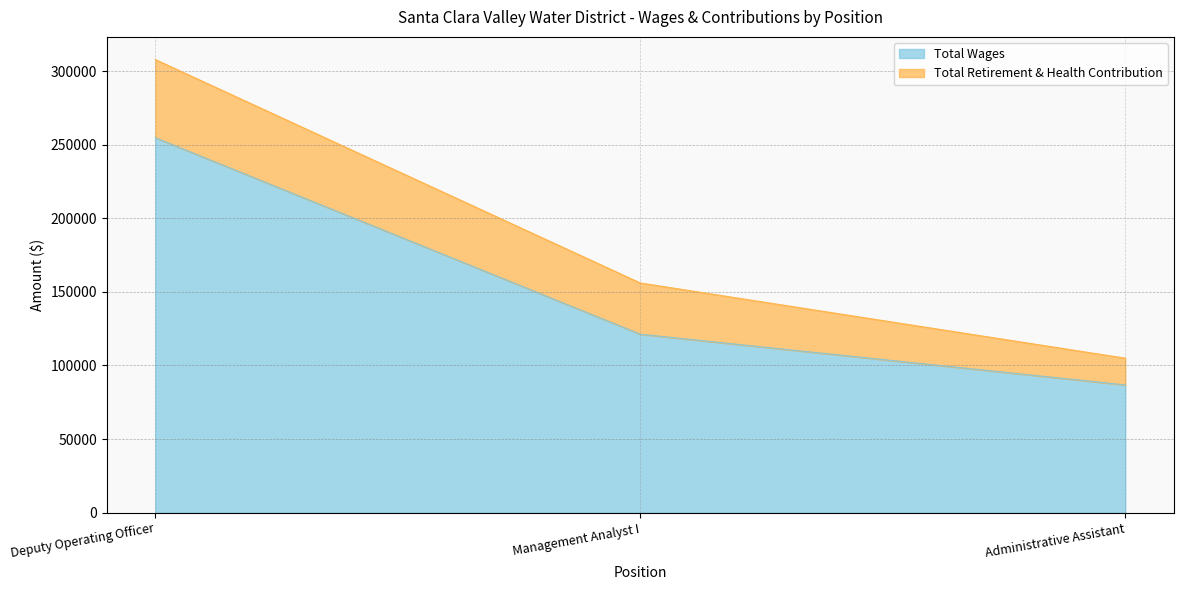

At which category does the chart reach its peak across all series?

Deputy Operating Officer